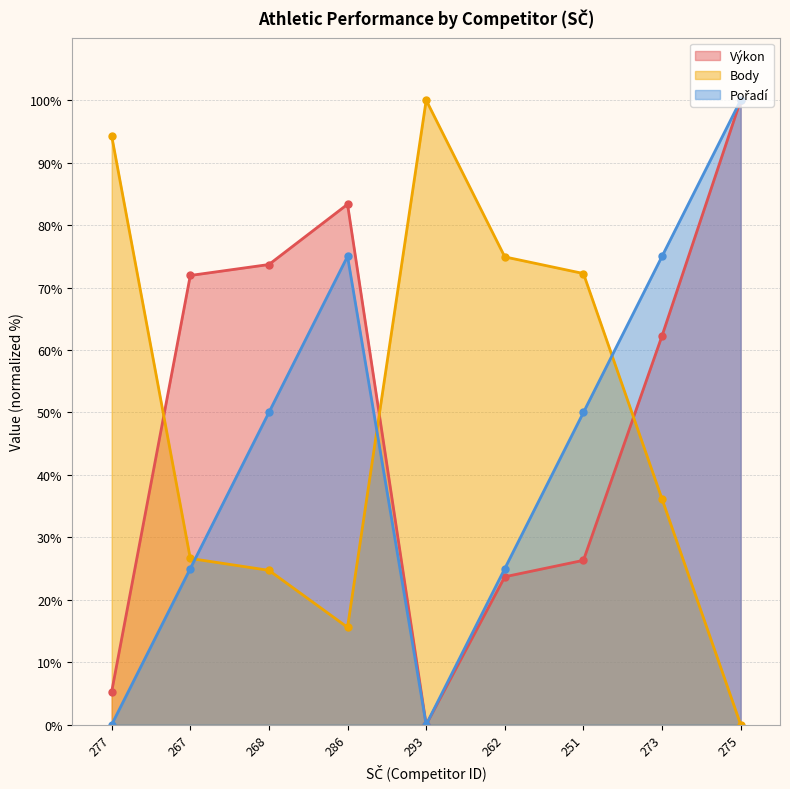

How many times do Body and Výkon cross each other?

3